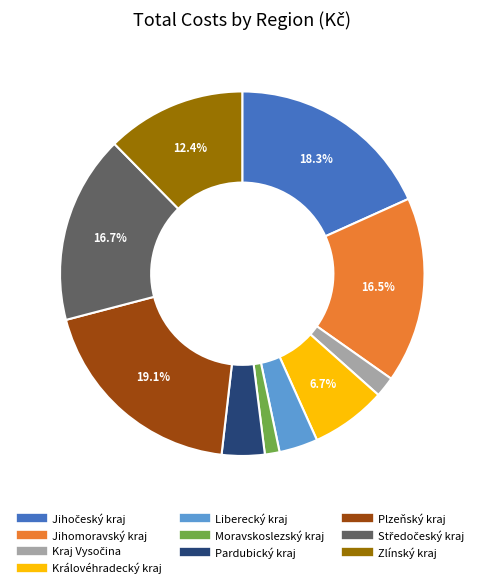

Is there a majority slice in this chart?

No